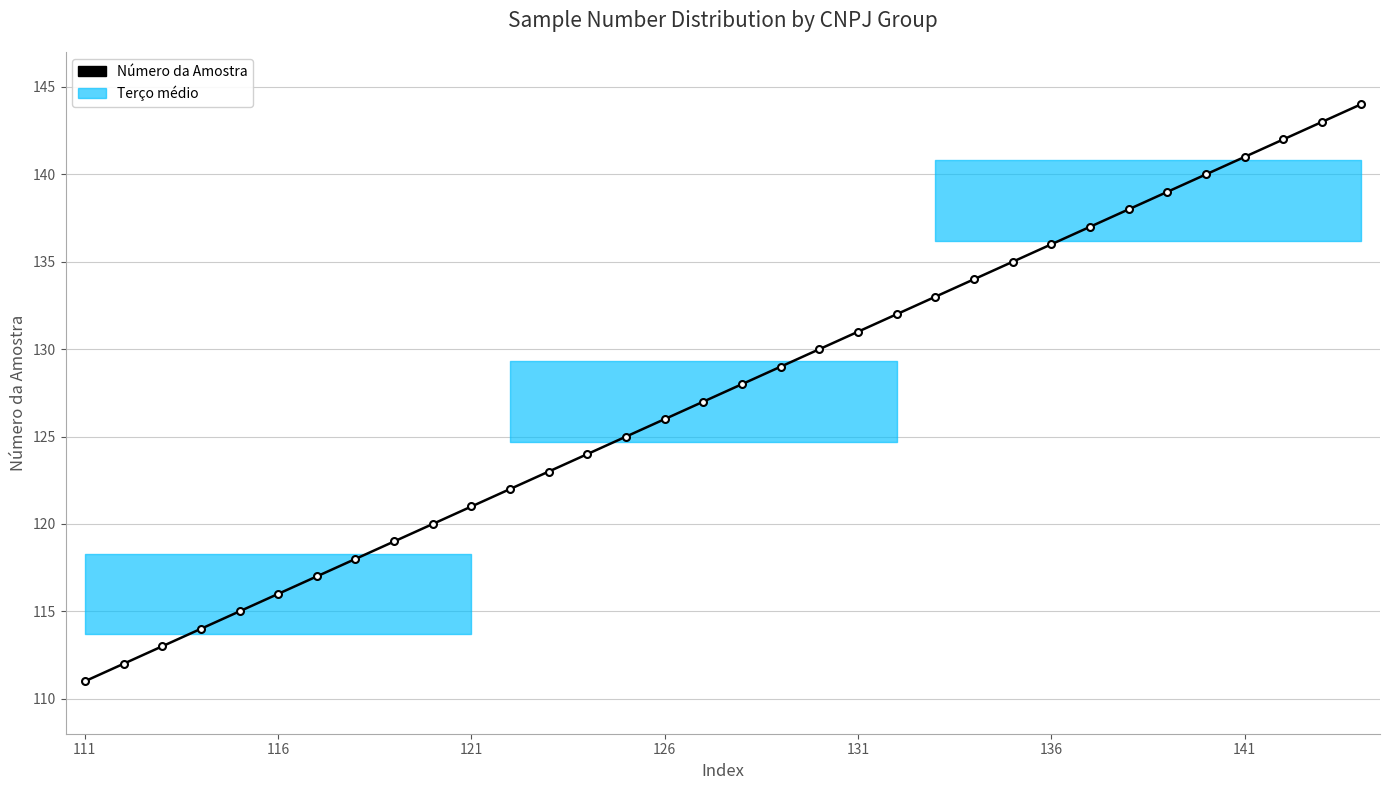

True or false: there are more than 0 points higher than both neighbors.

False